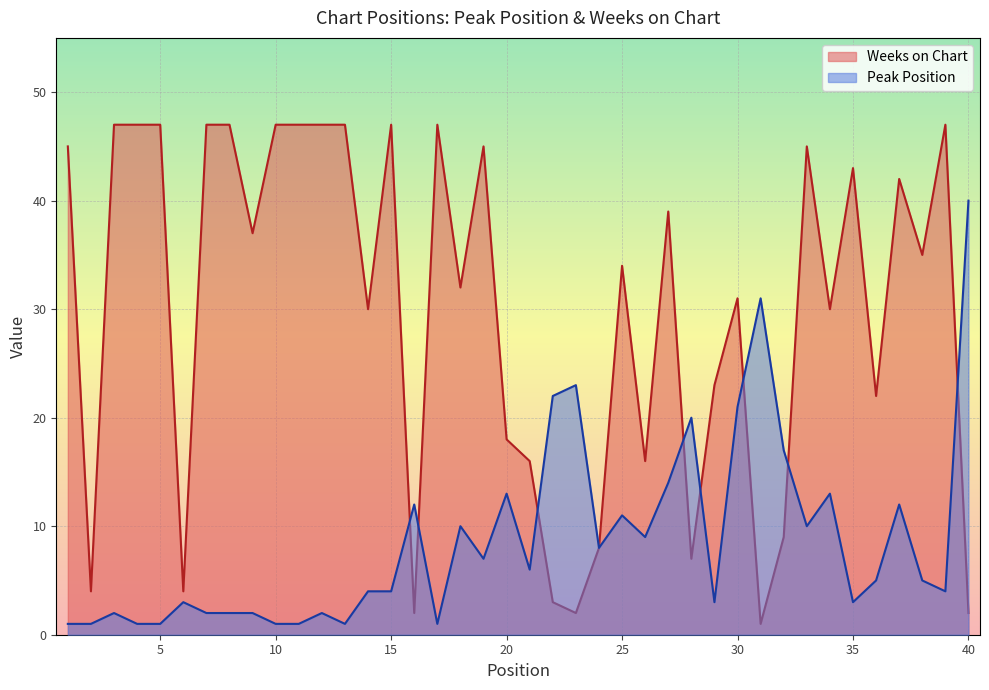

What is the value of the Weeks on Chart point at the 19th from the left?

45